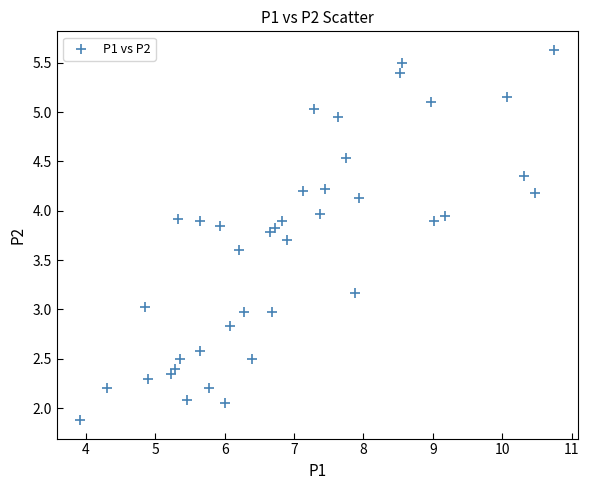

What is the range of X values (max minus min)?

6.8